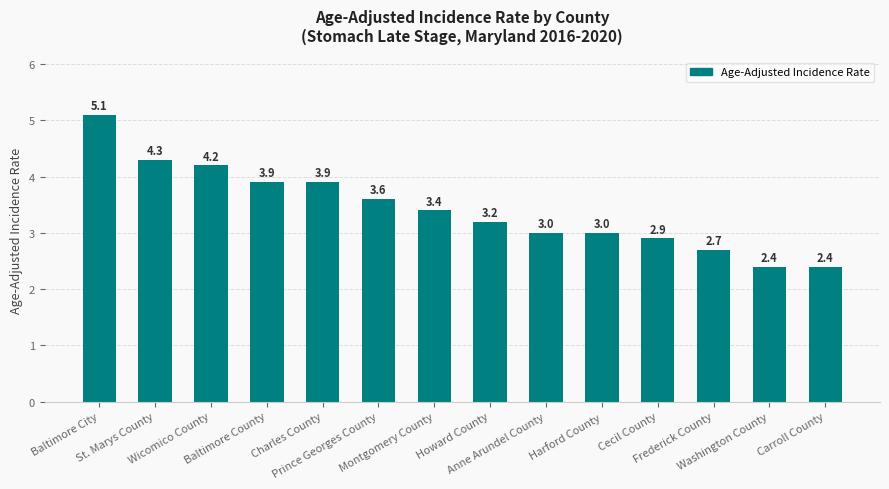

True or false: the data shows 2.7 at Frederick County.

True